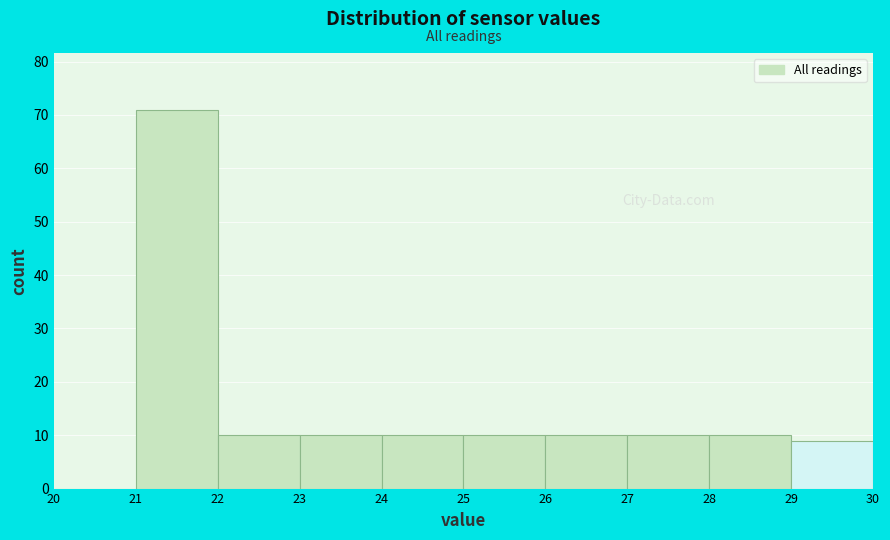

Reading left to right, transcribe this chart: for each bar, give the range it covers on the x-axis and its height. The values are not printed on the chart, so give them approximately, as read against the axis.

20 to 21: 0
21 to 22: 71
22 to 23: 10
23 to 24: 10
24 to 25: 10
25 to 26: 10
26 to 27: 10
27 to 28: 10
28 to 29: 10
29 to 30: 9